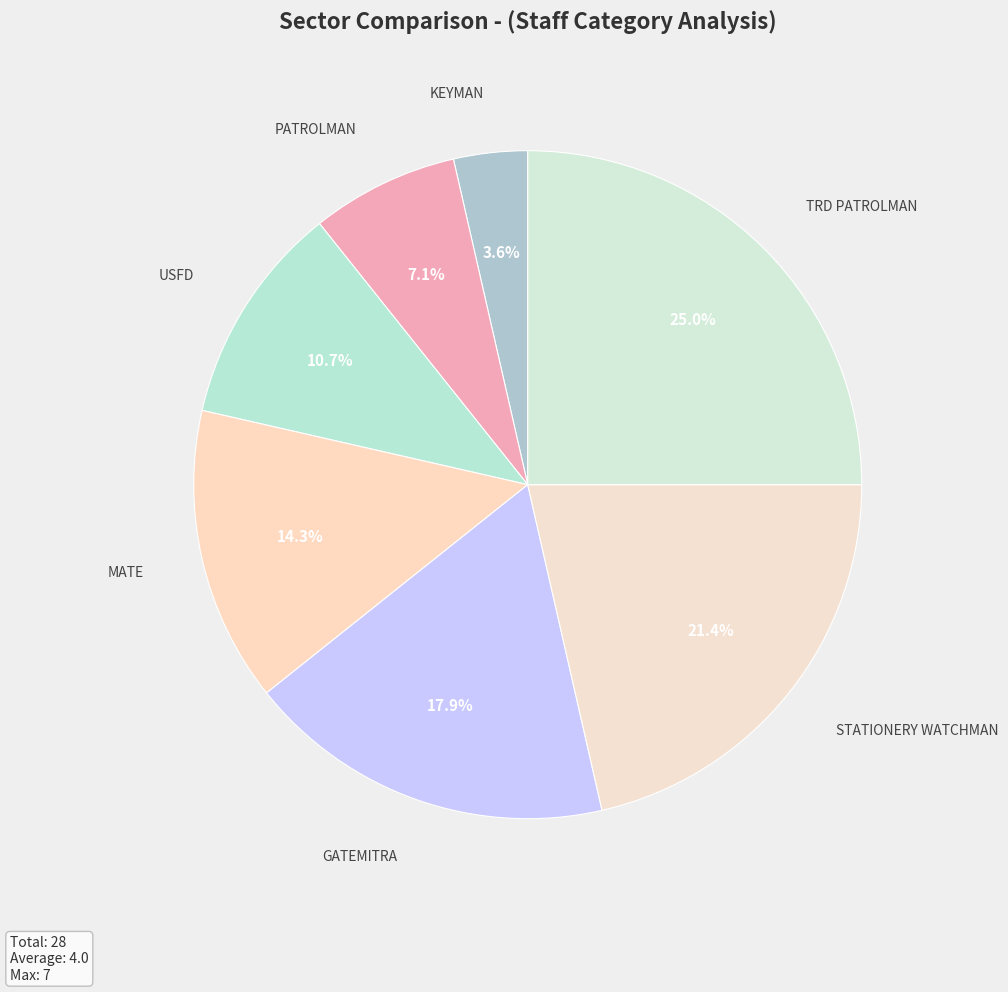

Is there a majority slice in this chart?

No